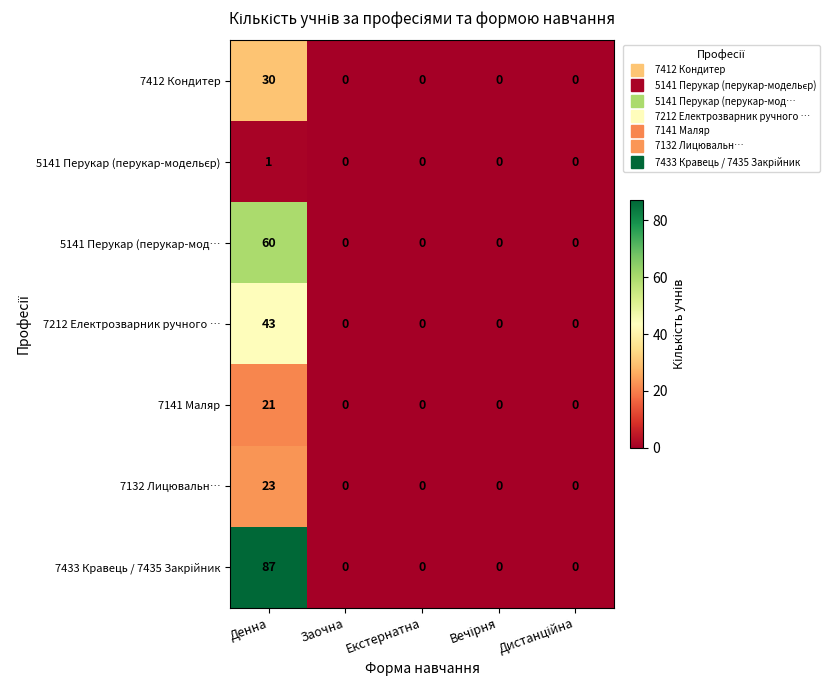

What is the maximum value shown in the chart?

87